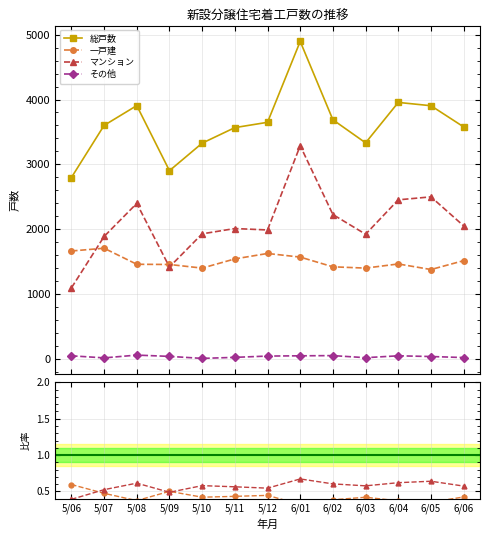

The value of 総戸数 at 5/12 is 3648.0. True or false?

True